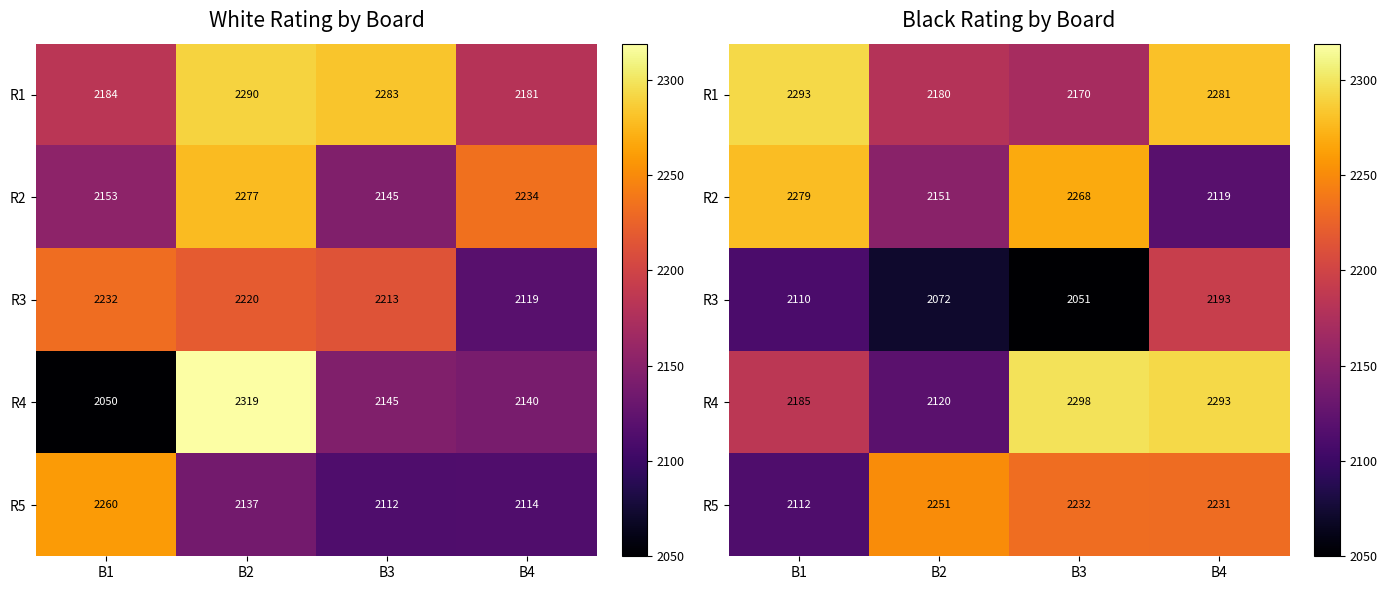

At which label is R2 closest to 2199?

B2